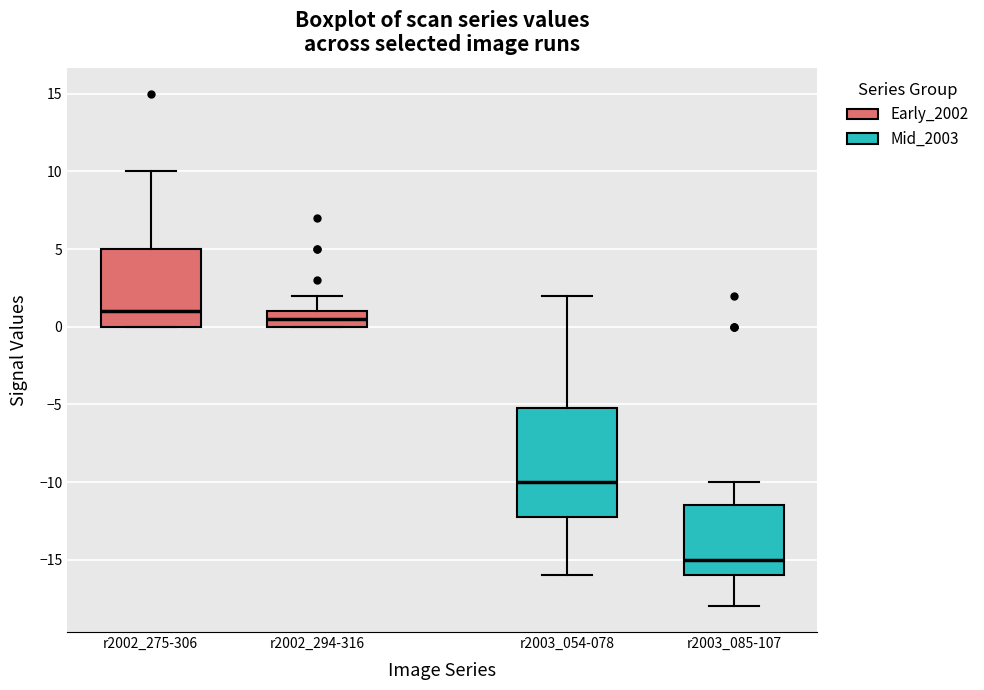

Which box has the lowest median line?

r2003_085-107